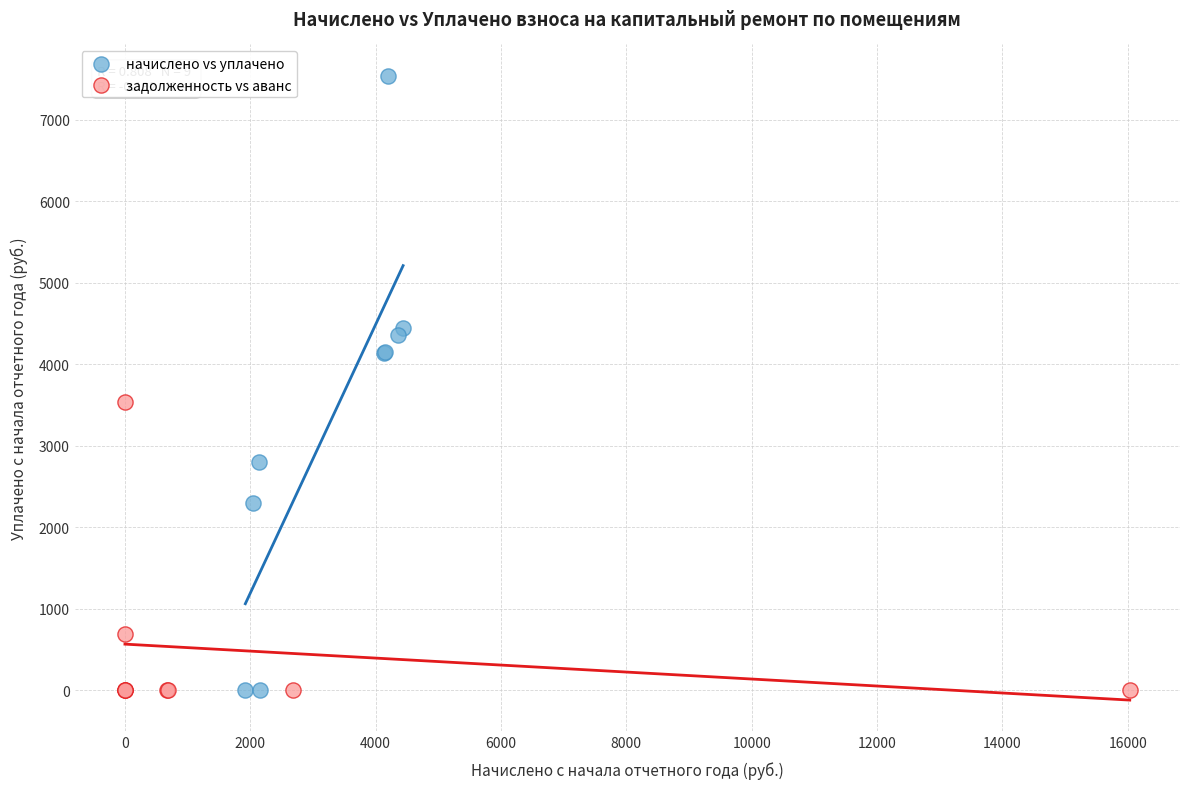

Which series contains the highest Y value?

начислено vs уплачено